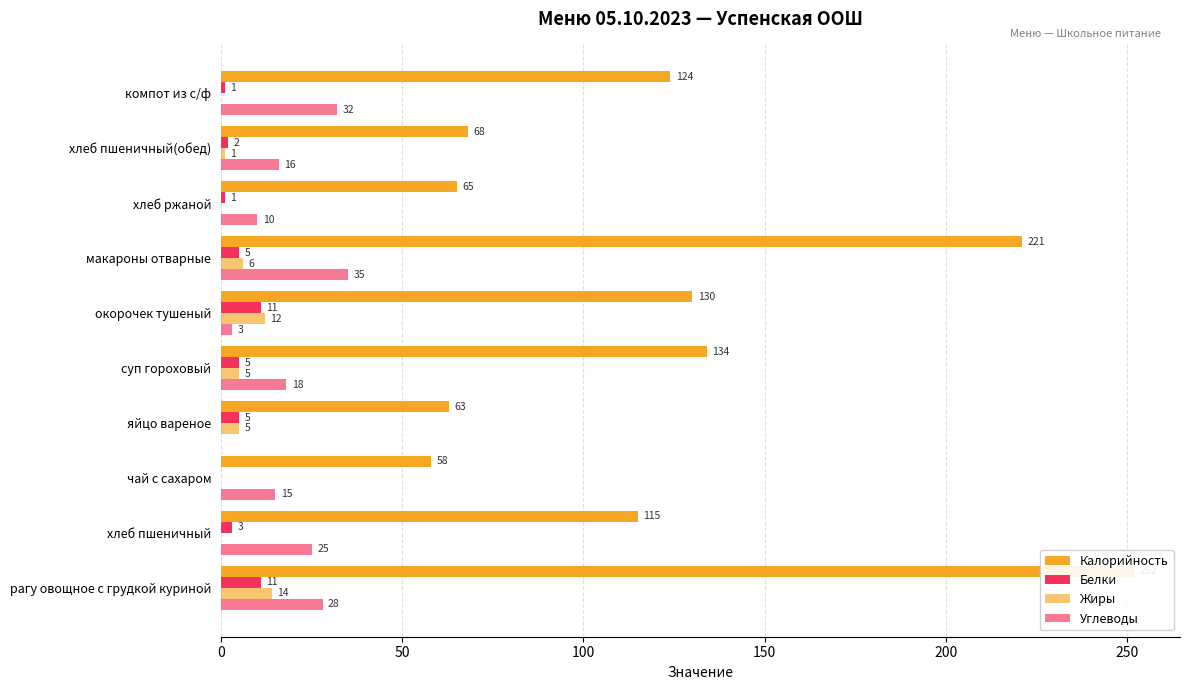

How many bars are there in each group?

4